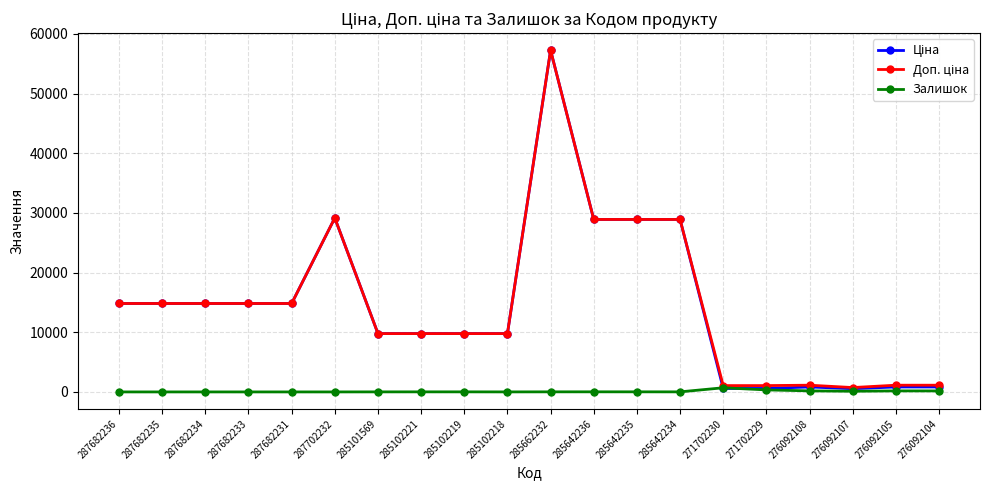

At which category is the sum across all series the highest?

285662232